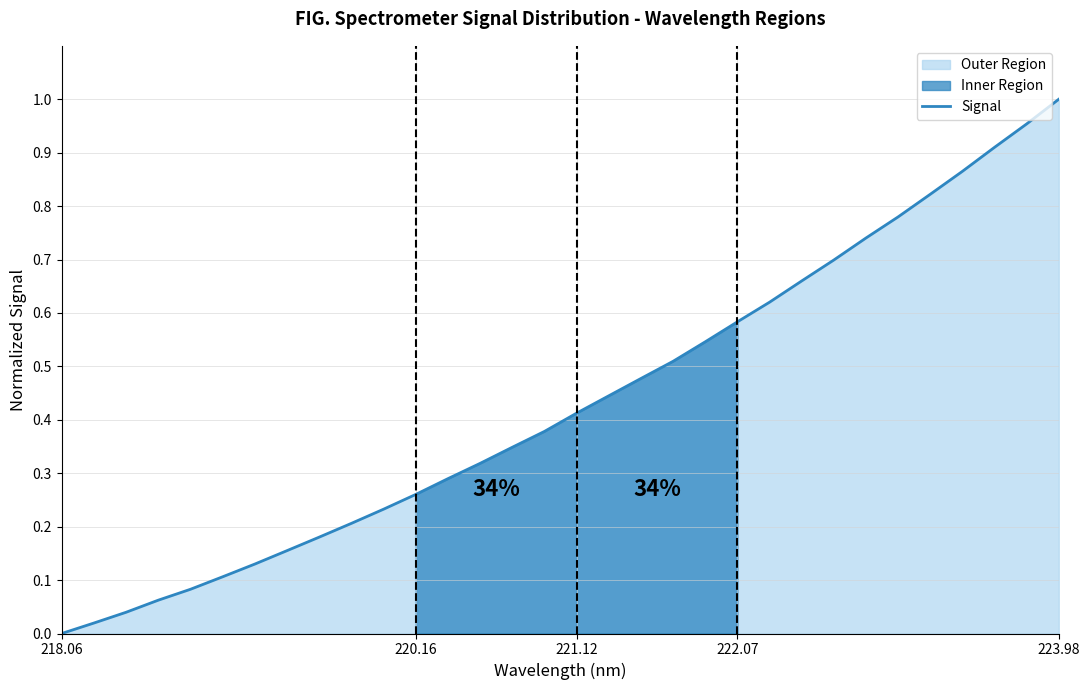

Which category has the highest value in the Signal series?

223.98